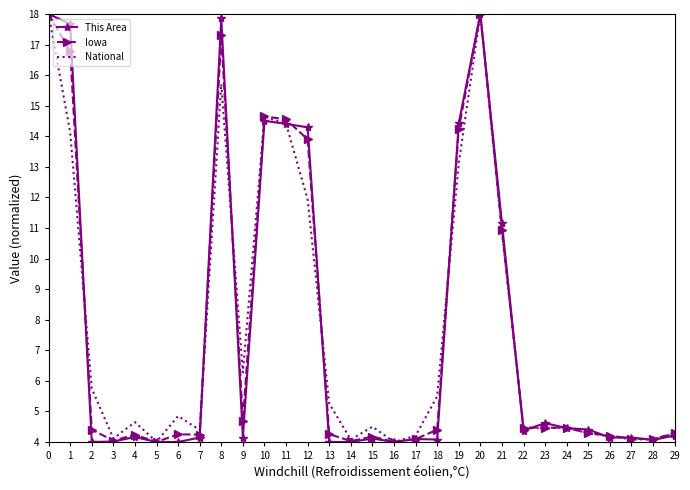

What are all the series names shown in the legend?

This Area, Iowa, National